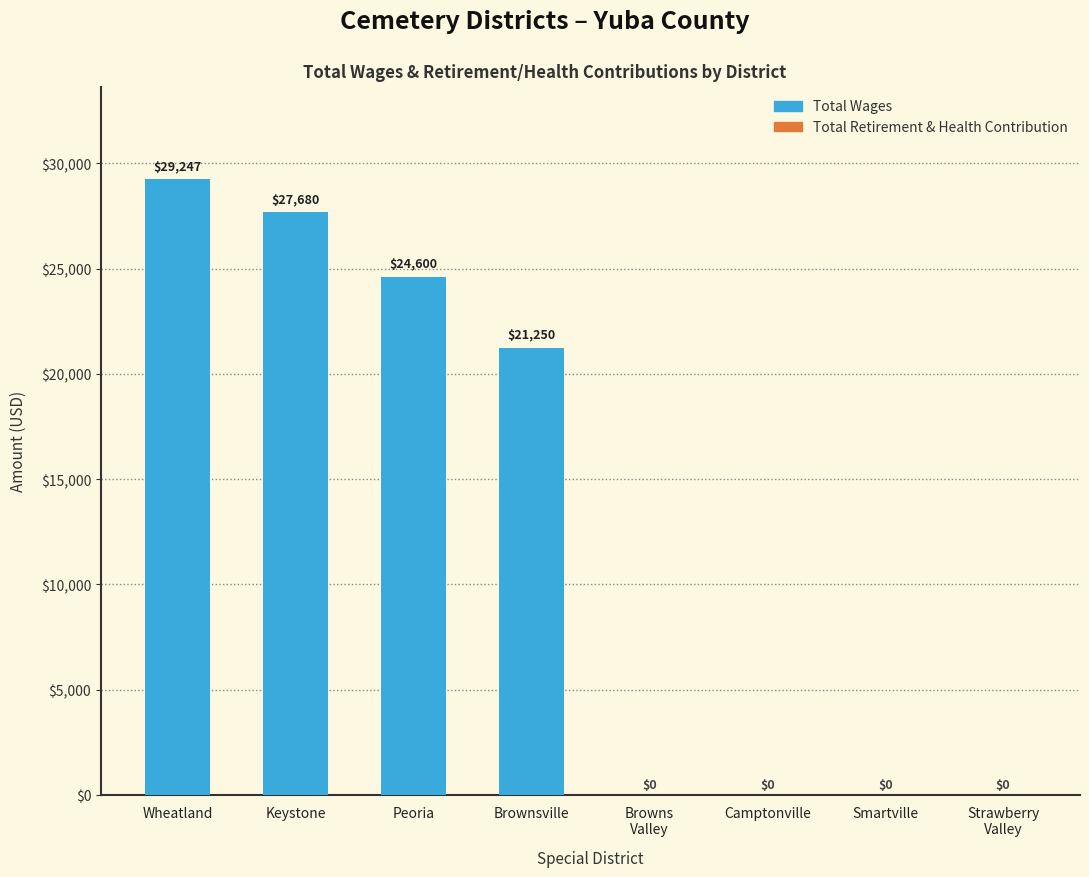

What is the change in value from Wheatland to Strawberry
Valley?

-29247